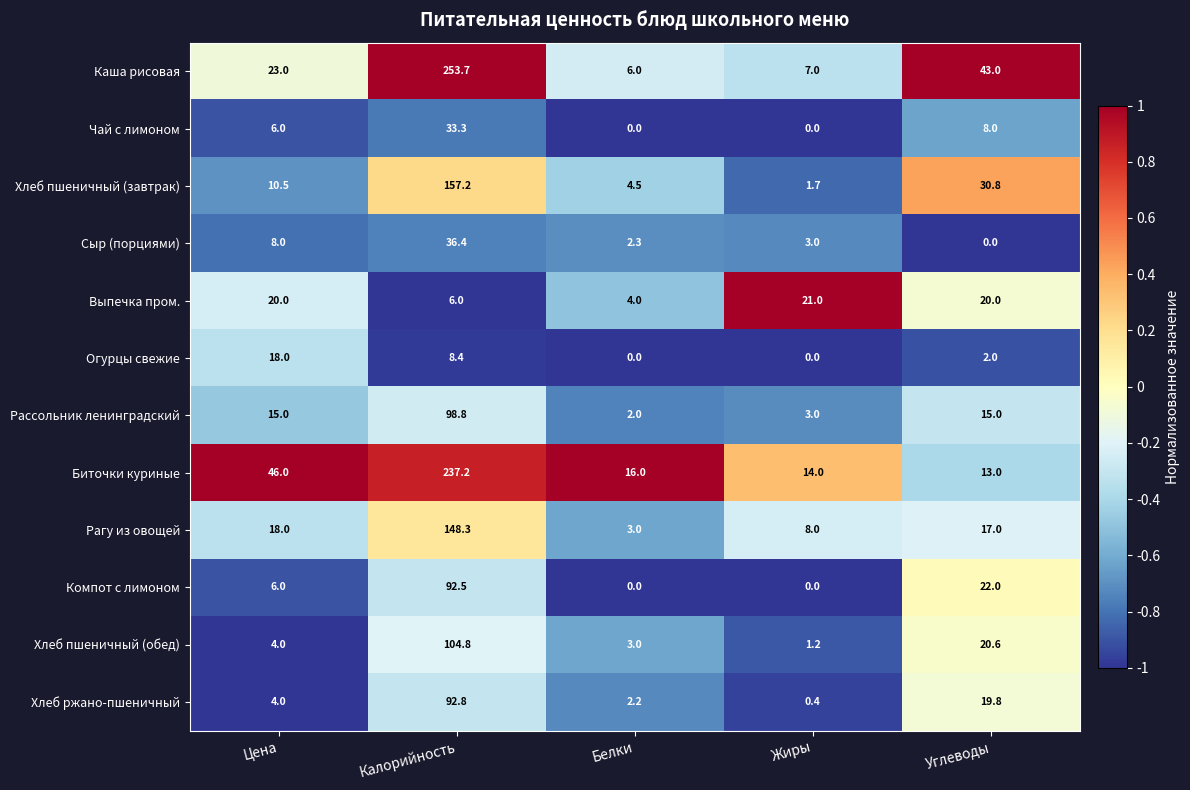

What is the approximate value of Рассольник ленинградский at Цена?

15.0